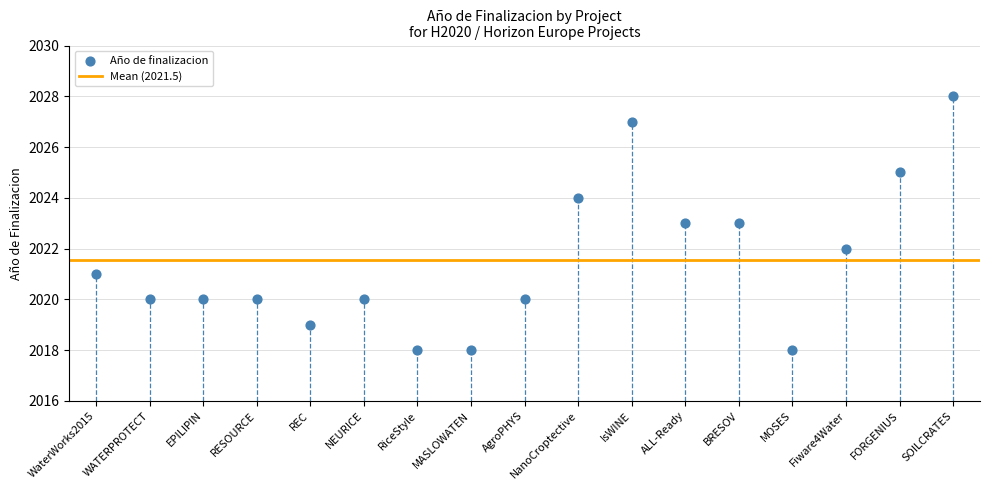

What is the range of Y values (max minus min)?

10